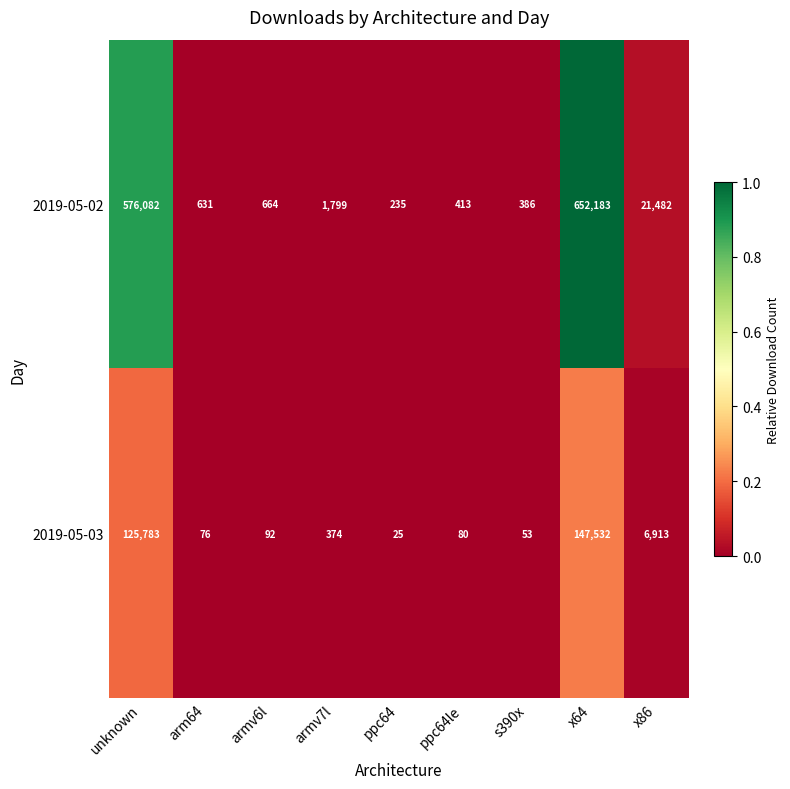

At which category does the chart reach its peak across all series?

x64